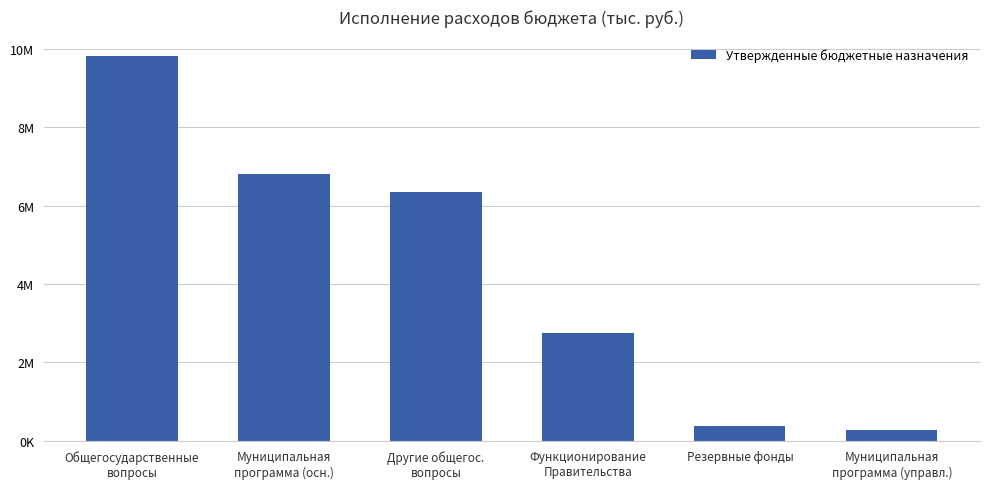

Does the chart contain any negative values?

No